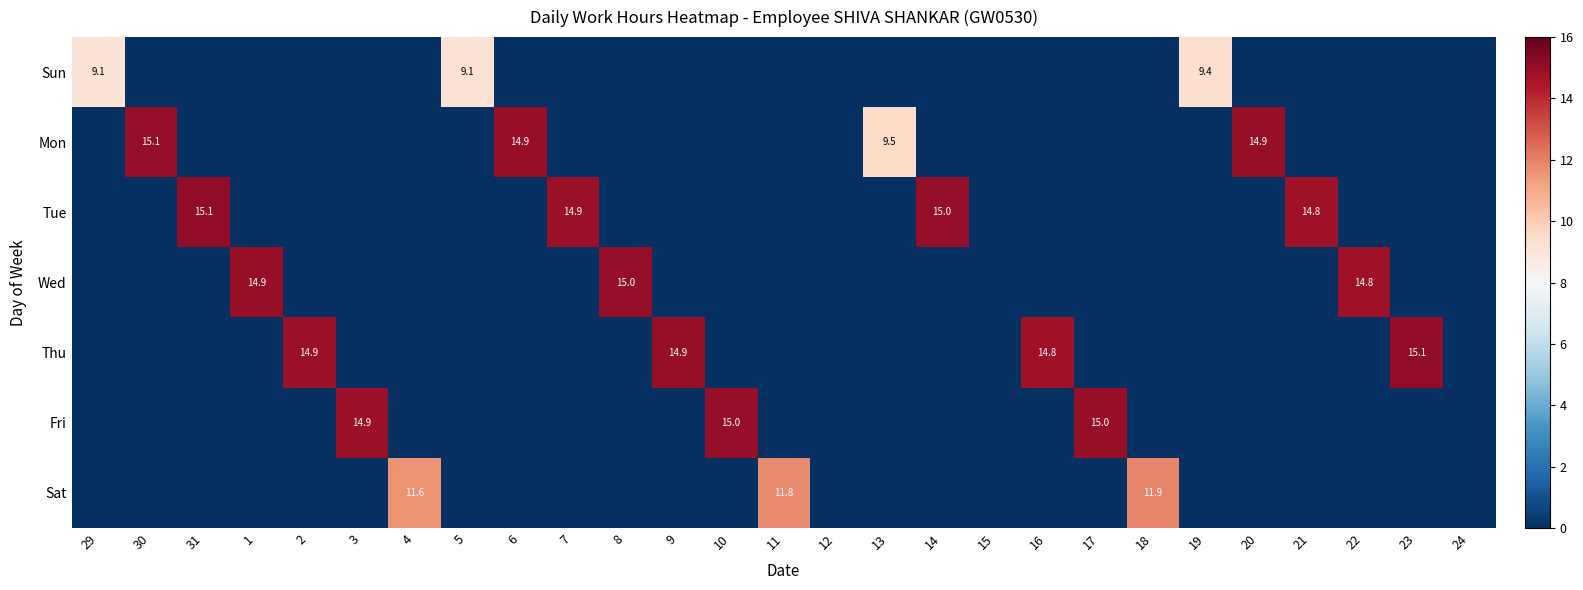

At 22, list the series in order from smallest to largest.

Sun, Mon, Tue, Thu, Fri, Sat, Wed